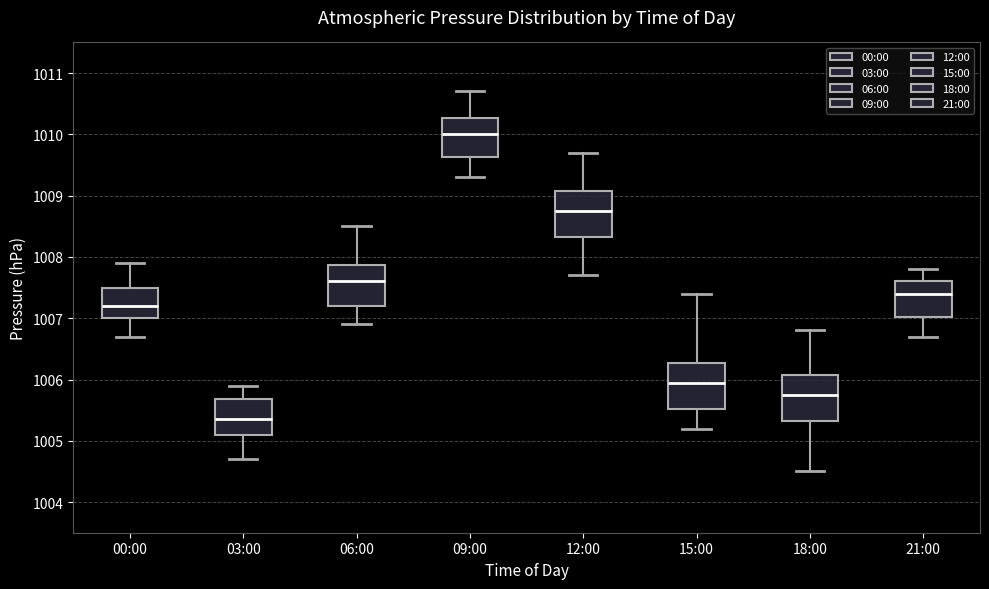

Which box's median line is the lowest?

03:00